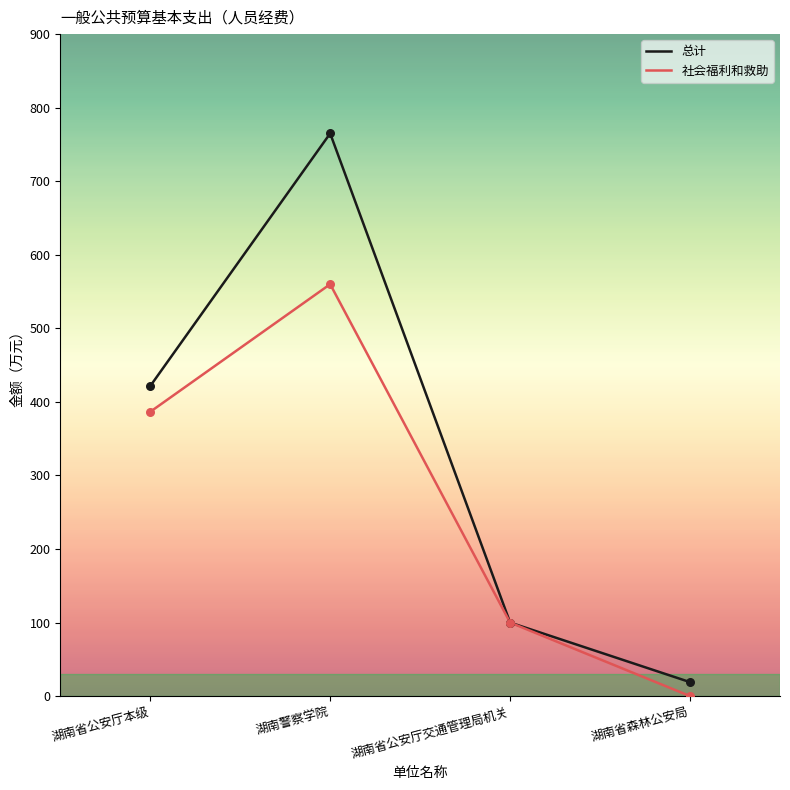

Between 湖南警察学院 and 湖南省森林公安局, which series saw the biggest shift?

总计